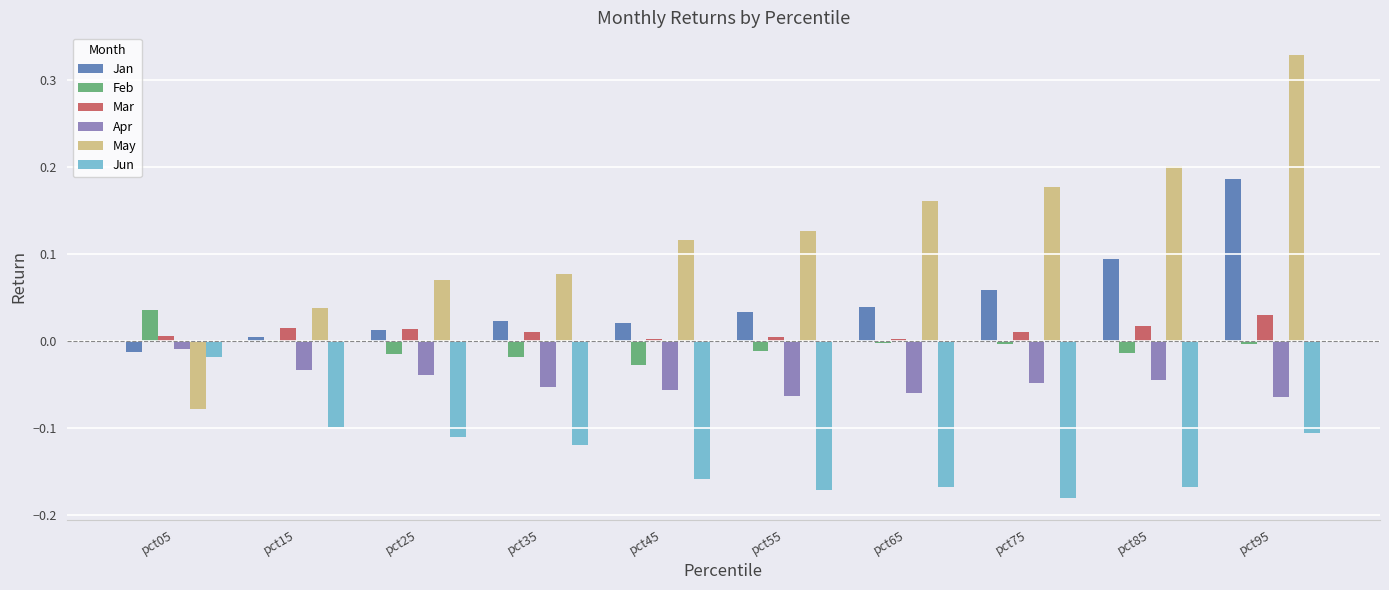

What is the sum of all Jun values?

-1.3